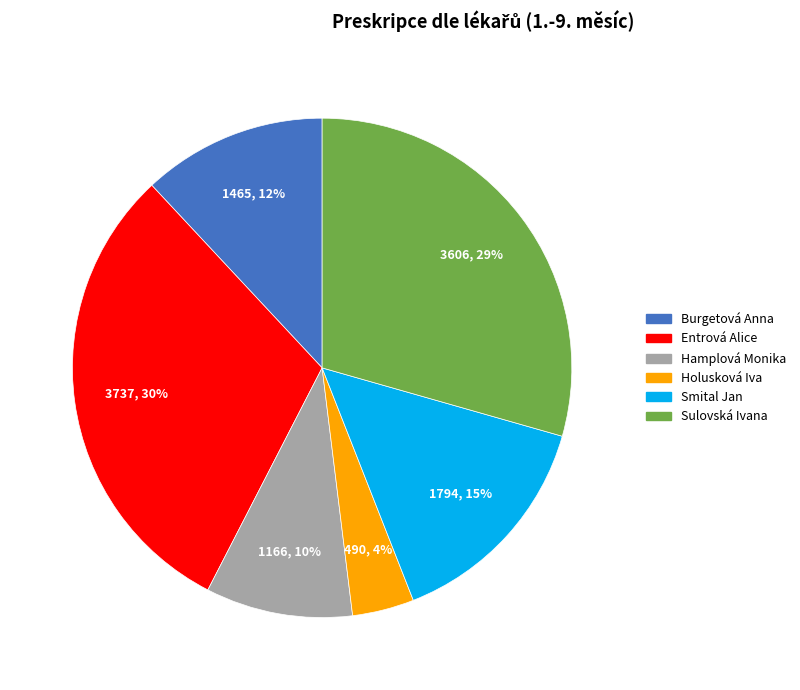

What percentage is the Entrová Alice slice, to the nearest percent?

30%